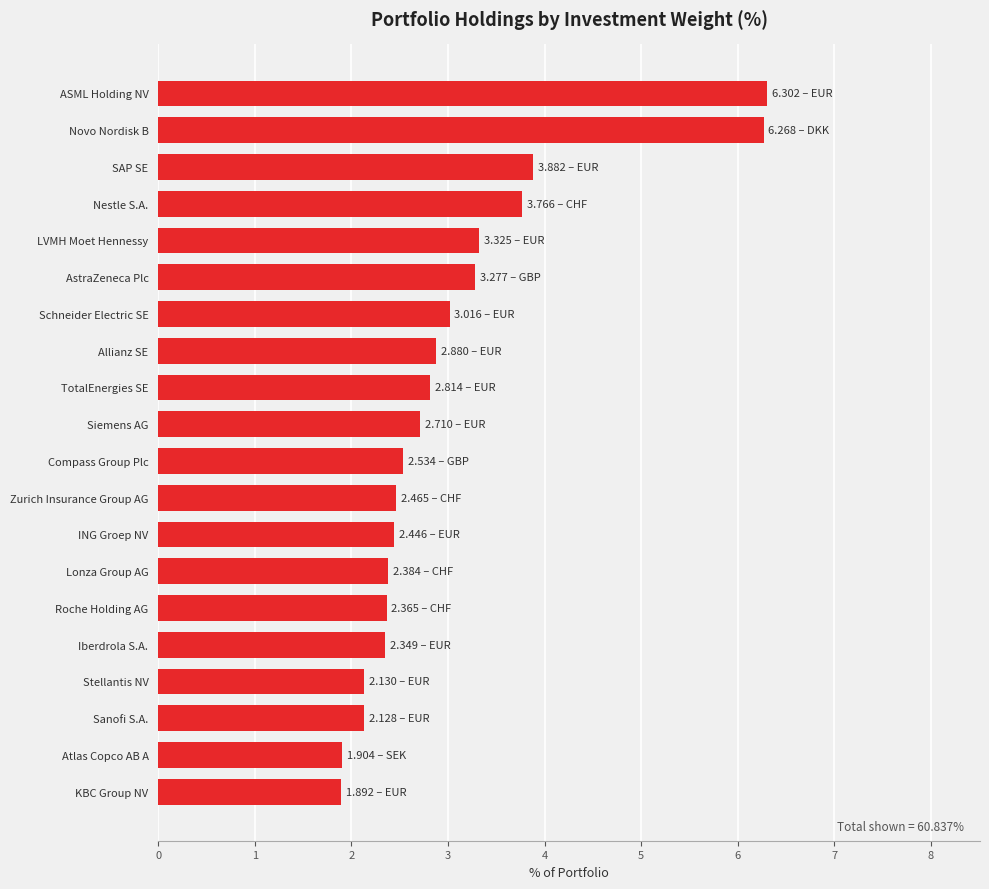

What is the change in value from Novo Nordisk B to Iberdrola S.A.?

-3.9